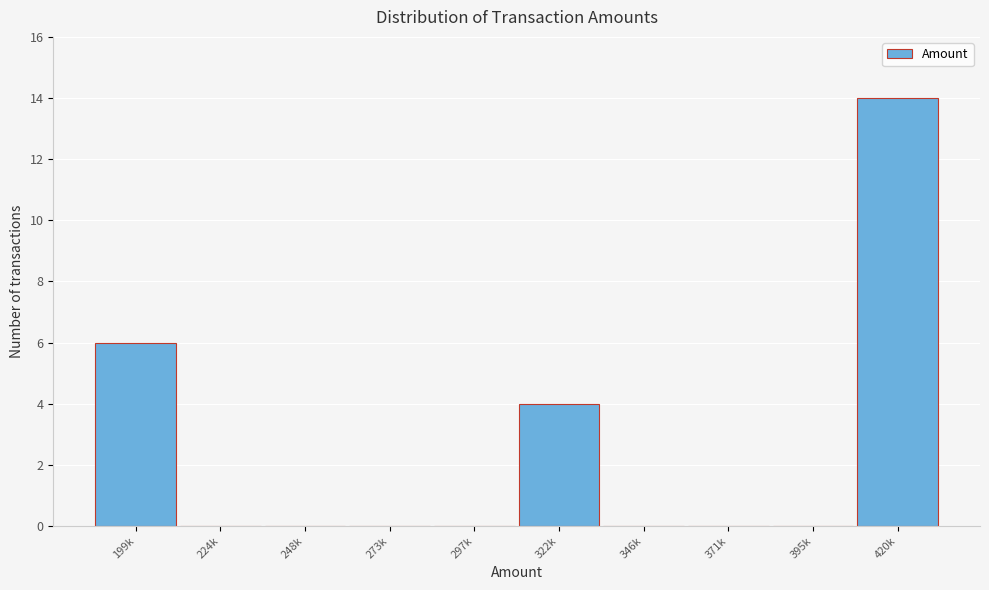

Reading right to left, extract all data points from this chart.

420k=14	395k=0	371k=0	346k=0	322k=4	297k=0	273k=0	248k=0	224k=0	199k=6